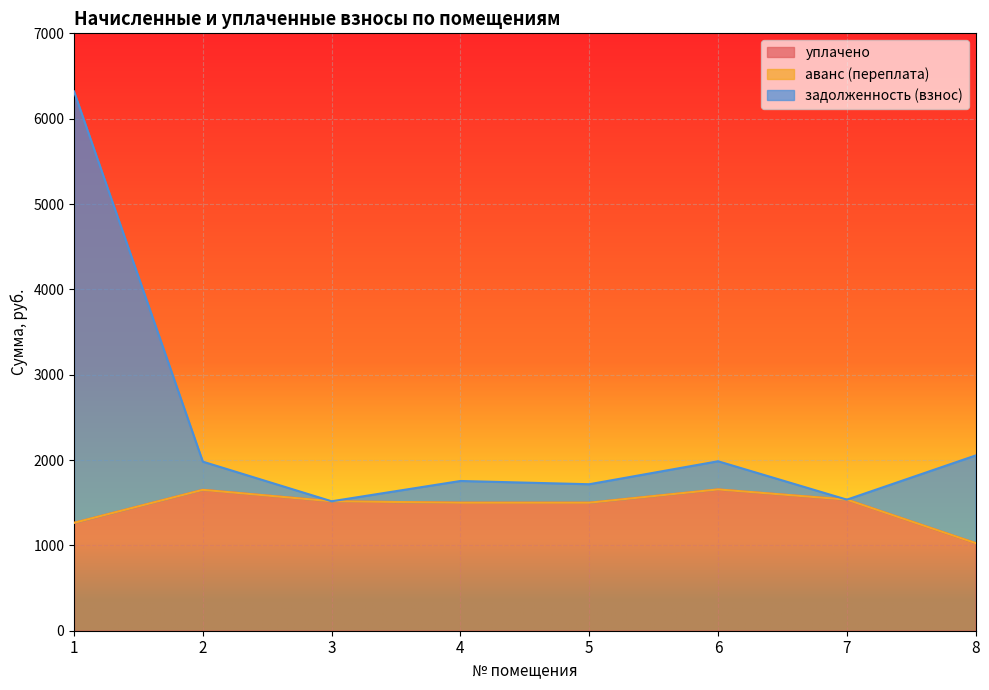

Which has a higher value, 2 or 3?

2